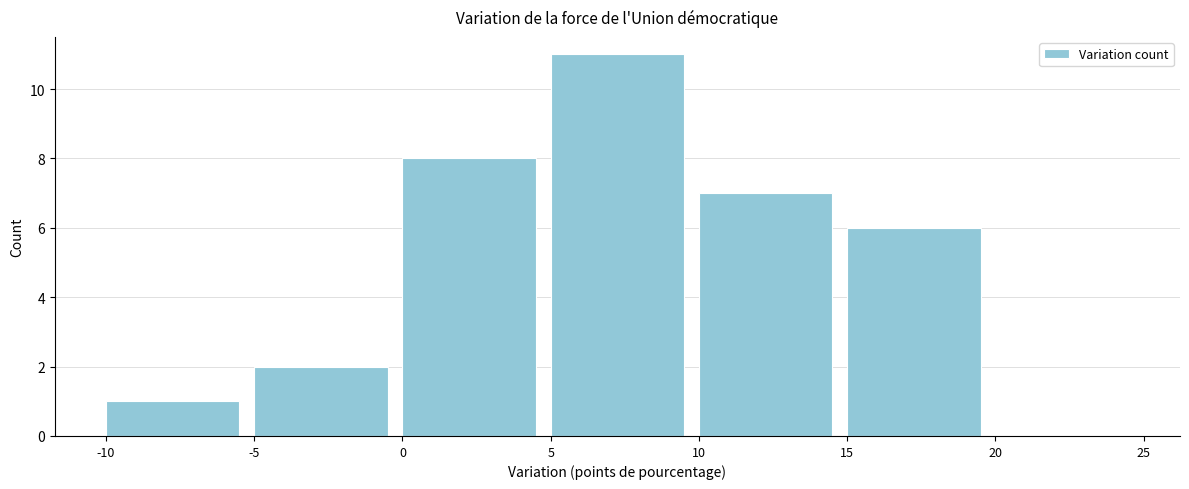

Reading left to right, list every bar in this chart as the range it spans on the x-axis followed by its height. The values are not printed on the chart, so give them approximately, as read against the axis.

-10 to -5: 1
-5 to 0: 2
0 to 5: 8
5 to 10: 11
10 to 15: 7
15 to 20: 6
20 to 25: 0